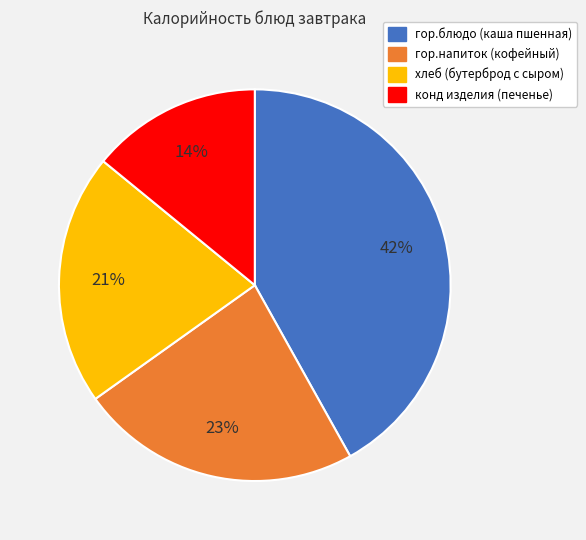

What is the ratio of the value at хлеб (бутерброд с сыром) to the value at гор.блюдо (каша пшенная)?

0.5